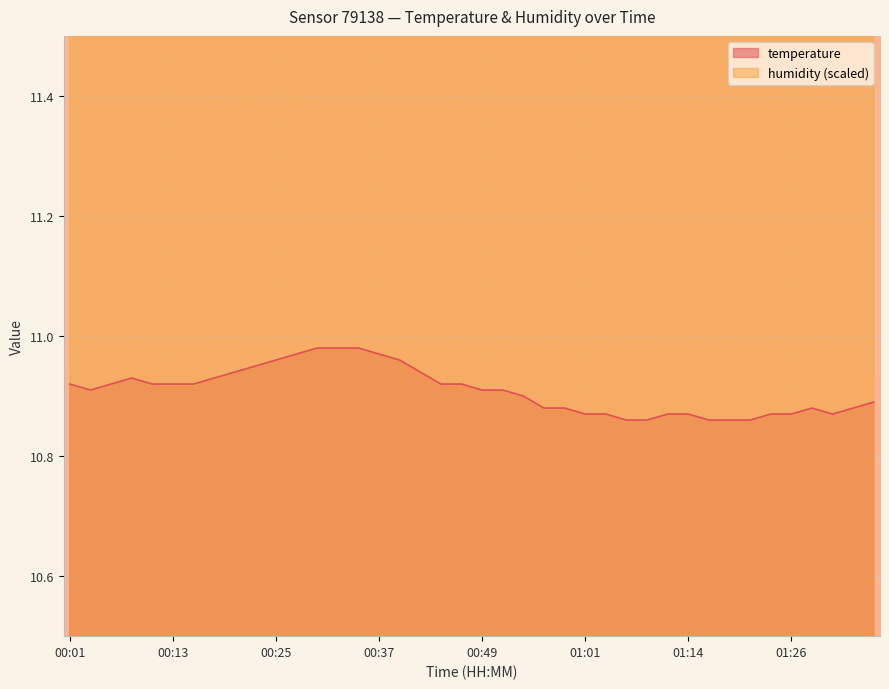

Rank the series by their maximum value, from lowest to highest.

temperature, humidity